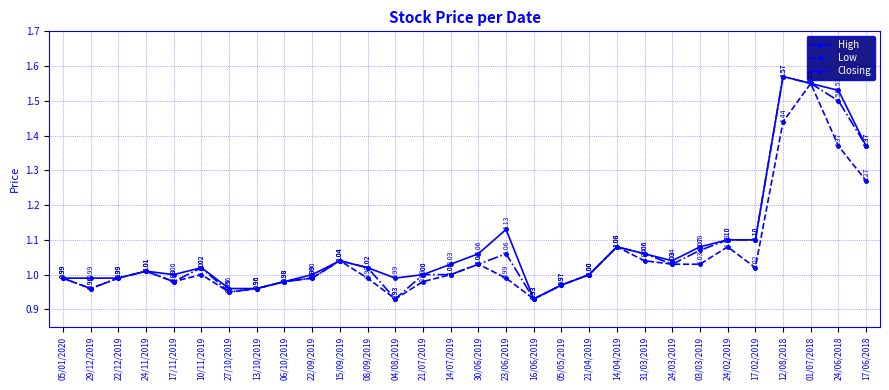

What is the total value across all series at 05/05/2019?

2.9